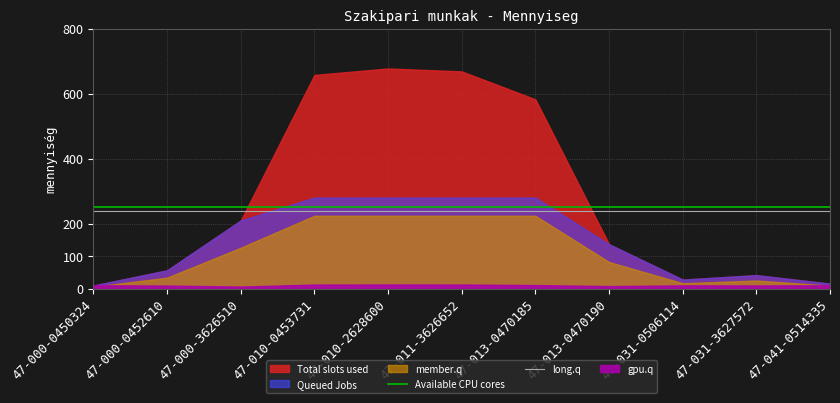

What is the total value across all series at 47-041-0514335?

490.7